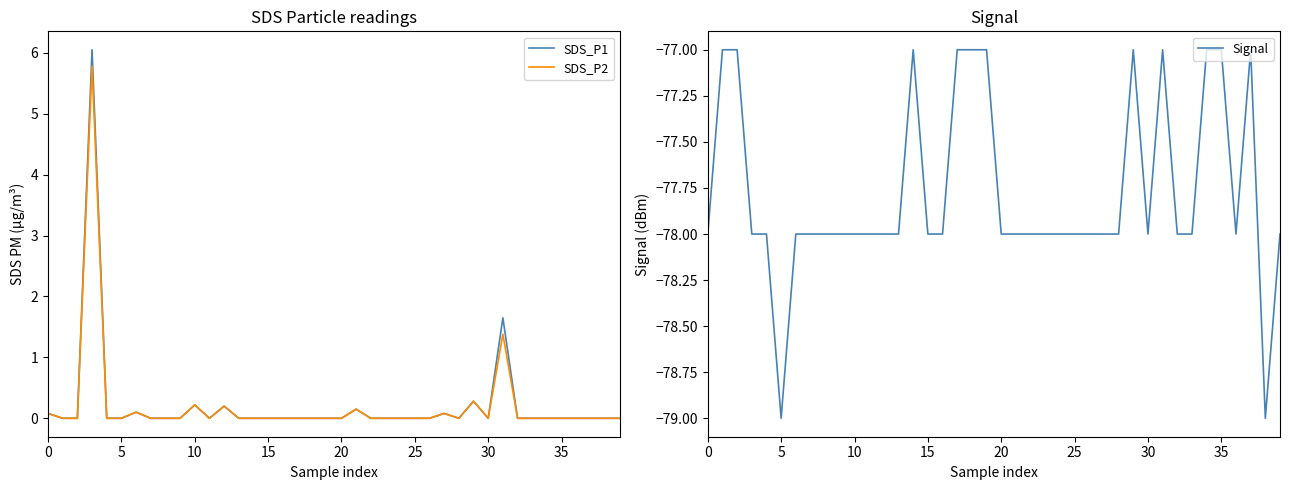

True or false: SDS_P1 and Signal intersect in this chart.

False